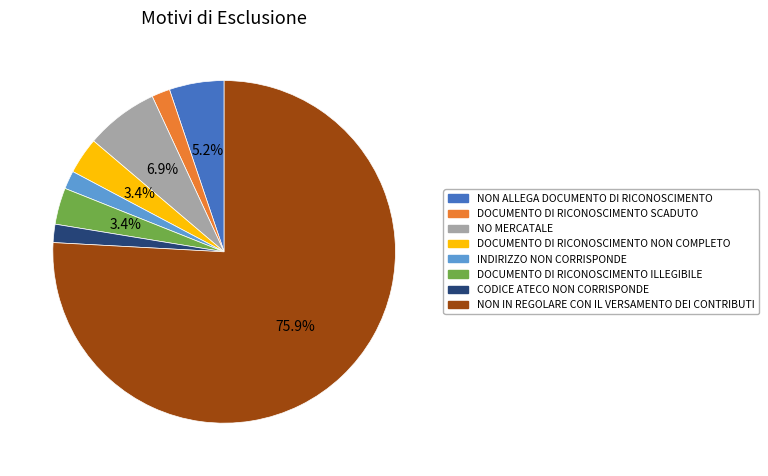

Do NON ALLEGA DOCUMENTO DI RICONOSCIMENTO and DOCUMENTO DI RICONOSCIMENTO SCADUTO together represent more than half of the pie?

No